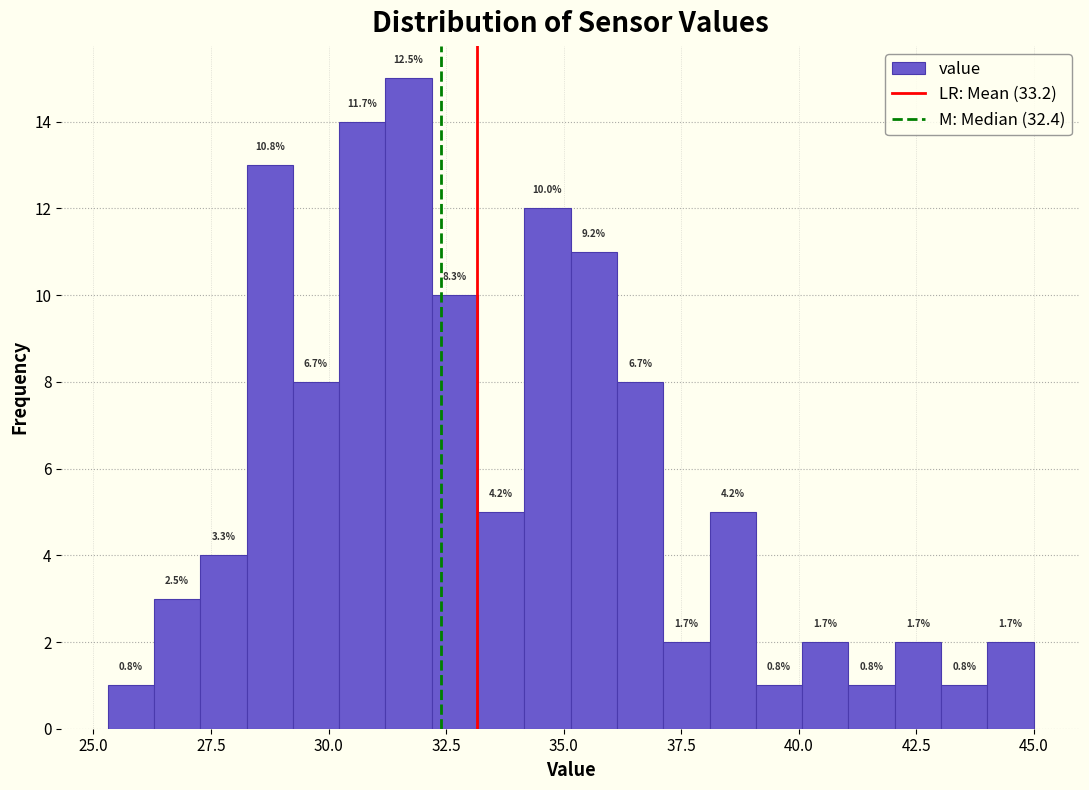

Read against the x-axis, roughly where is the centre of the tallest bar?

31.5